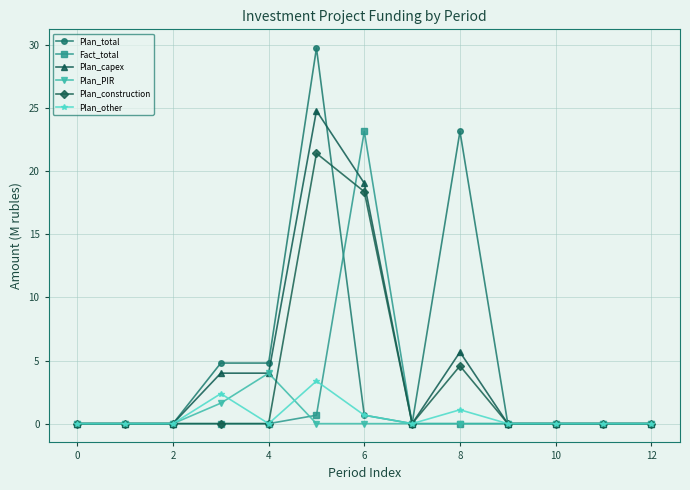

What is the value of the Plan_total point at the 4th from the left?

4.8